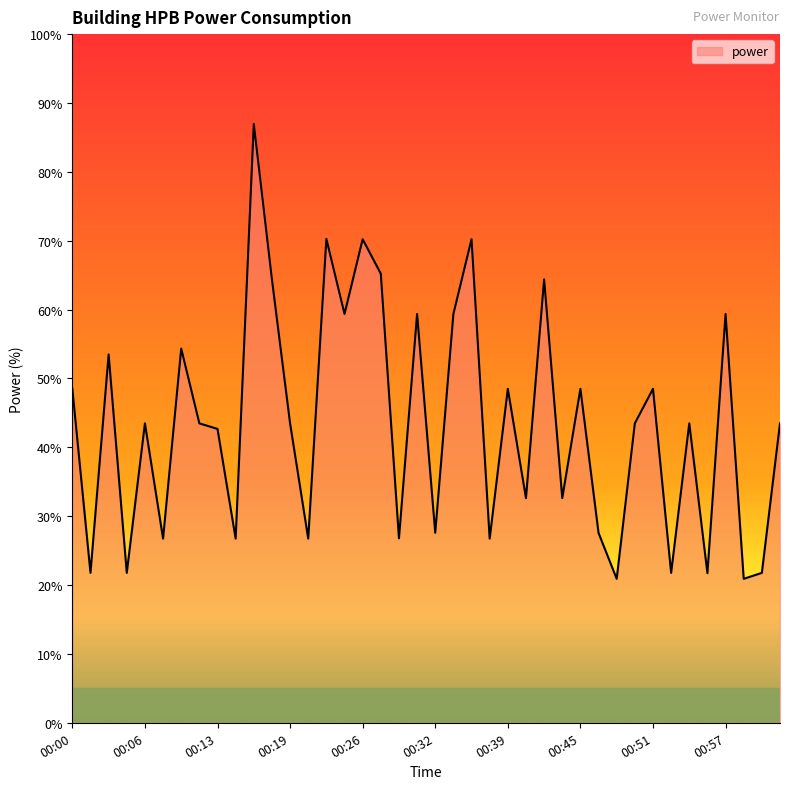

What is the minimum value shown in the chart?

20.9